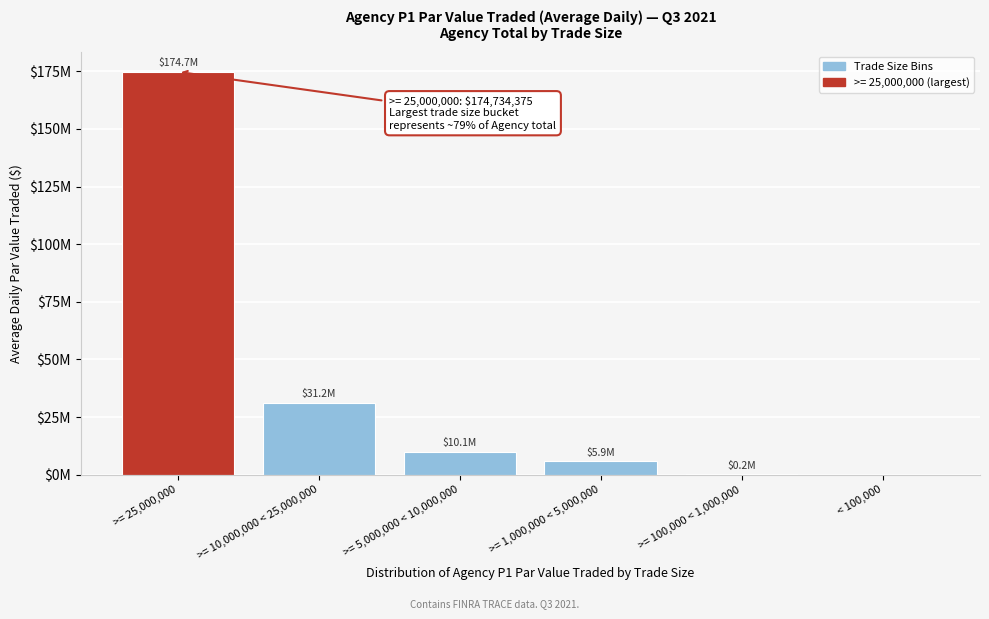

Are the bars horizontal?

No